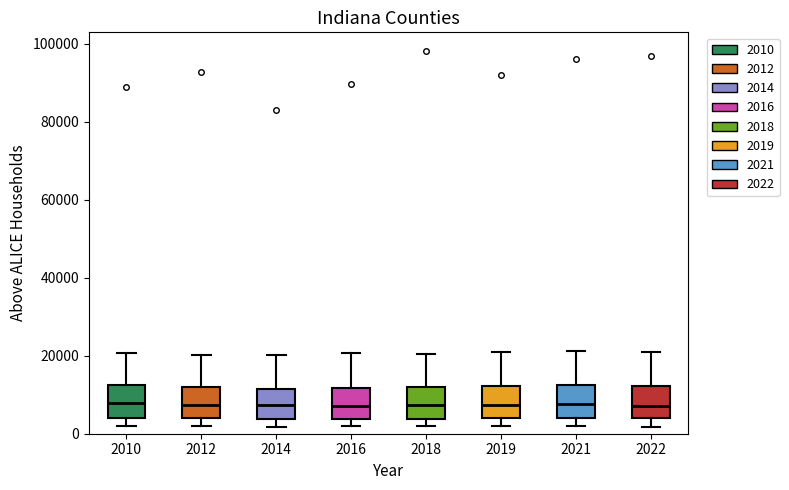

Reading left to right, read every box against the y-axis: the position of its median line, the range the box covers, and the ends of its whiskers. The values are not printed on the chart, so give them approximately, as read against the axis.

2010: median 8000, box 4000 to 12000, whiskers 2000 to 20000
2012: median 8000, box 4000 to 12000, whiskers 2000 to 20000
2014: median 8000, box 4000 to 12000, whiskers 2000 to 20000
2016: median 8000, box 4000 to 12000, whiskers 2000 to 20000
2018: median 8000, box 4000 to 12000, whiskers 2000 to 20000
2019: median 8000, box 4000 to 12000, whiskers 2000 to 20000
2021: median 8000, box 4000 to 12000, whiskers 2000 to 22000
2022: median 8000, box 4000 to 12000, whiskers 2000 to 20000